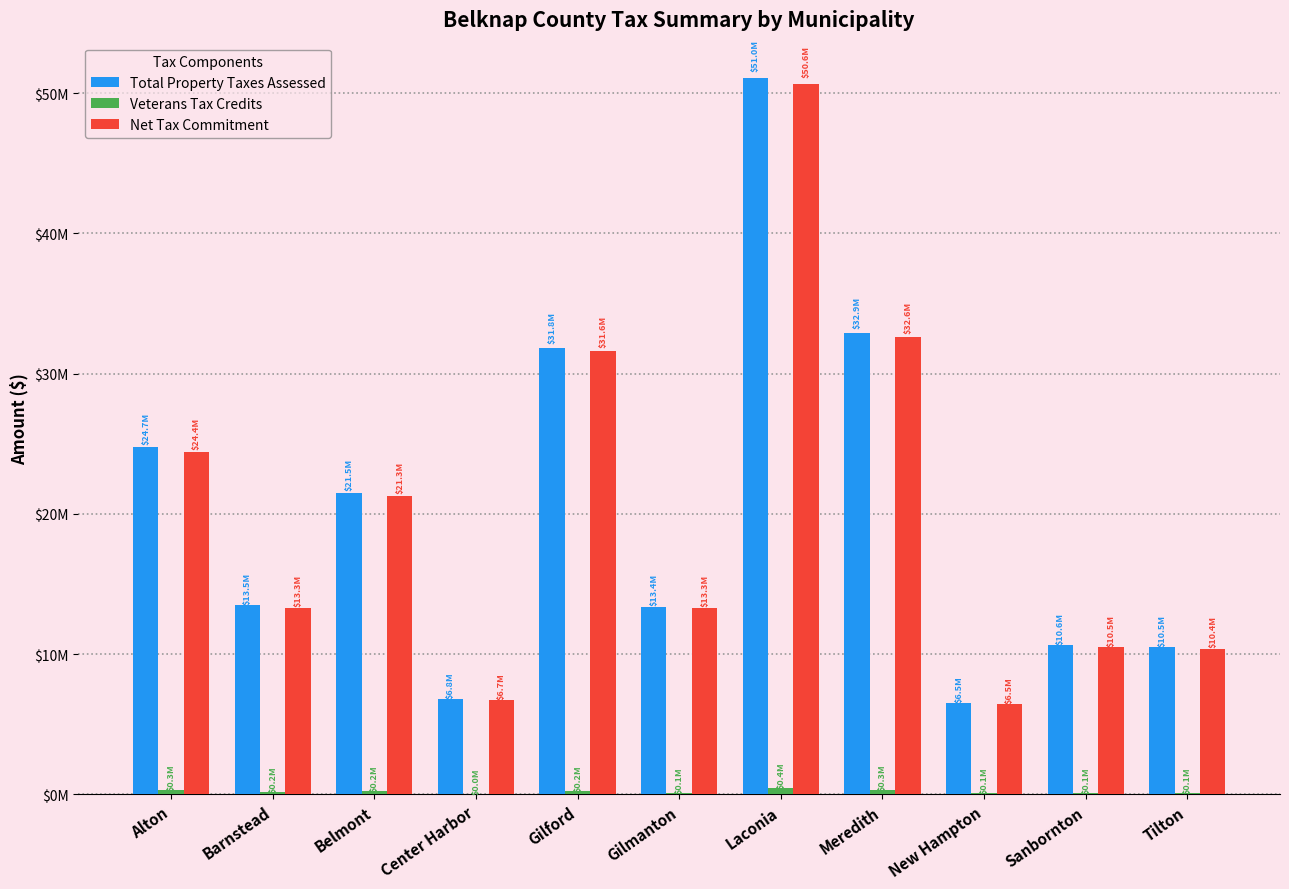

What are all the series names shown in the legend?

Total Property Taxes Assessed, Veterans Tax Credits, Net Tax Commitment